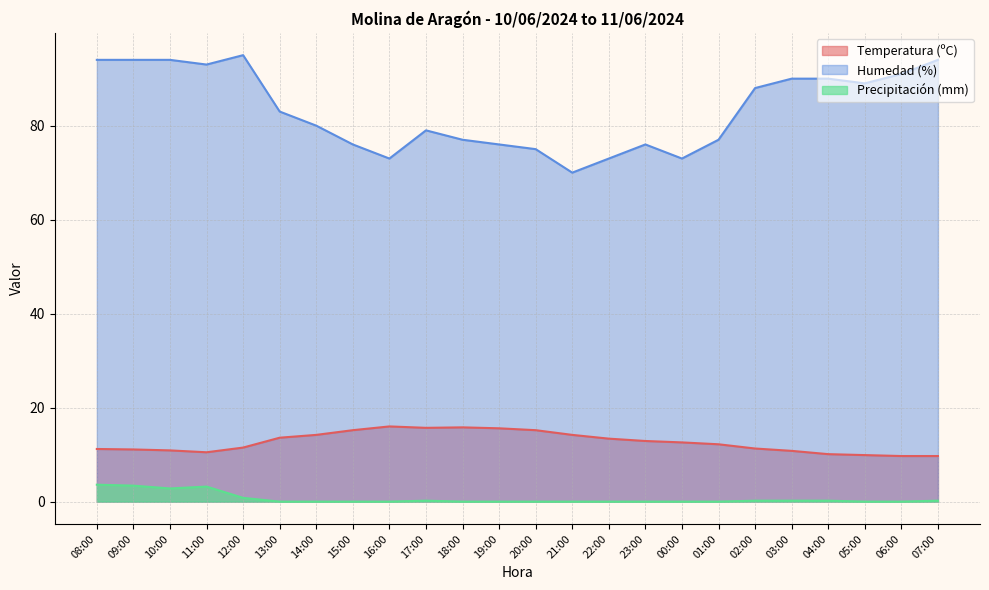

In Temperatura (ºC), how many points are lower than both neighbors (excluding endpoints)?

2